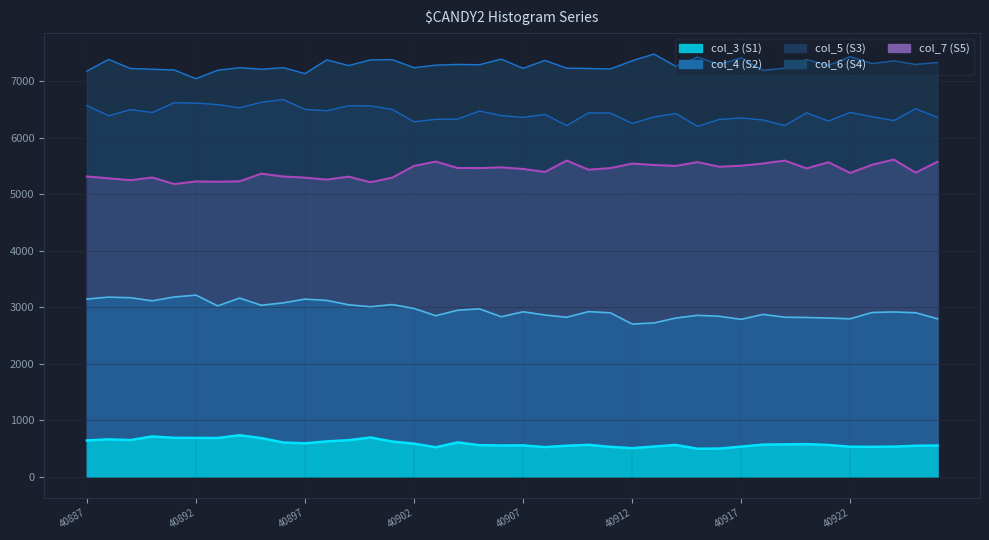

True or false: S1 line and S5 line intersect in this chart.

False